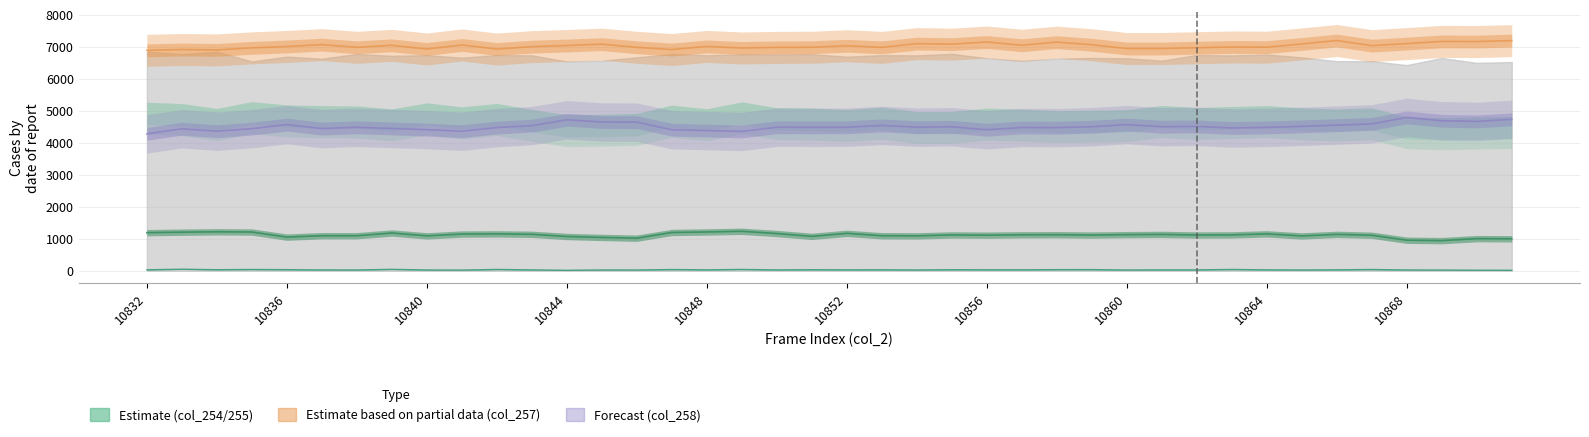

The value of col_258 at 10836 is 4566. True or false?

True